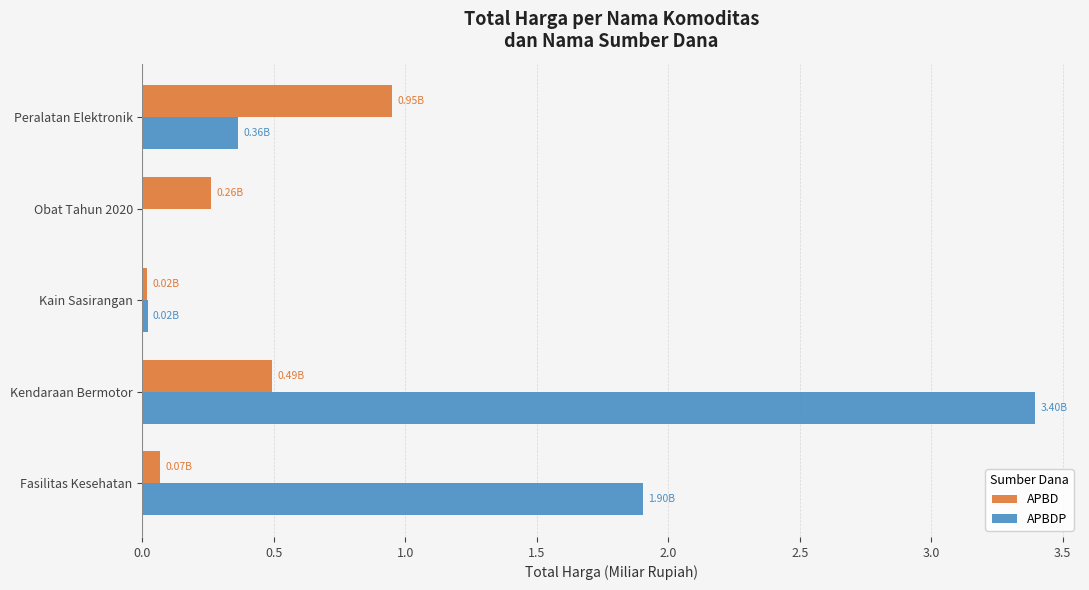

Which series has the largest total across all categories?

APBDP